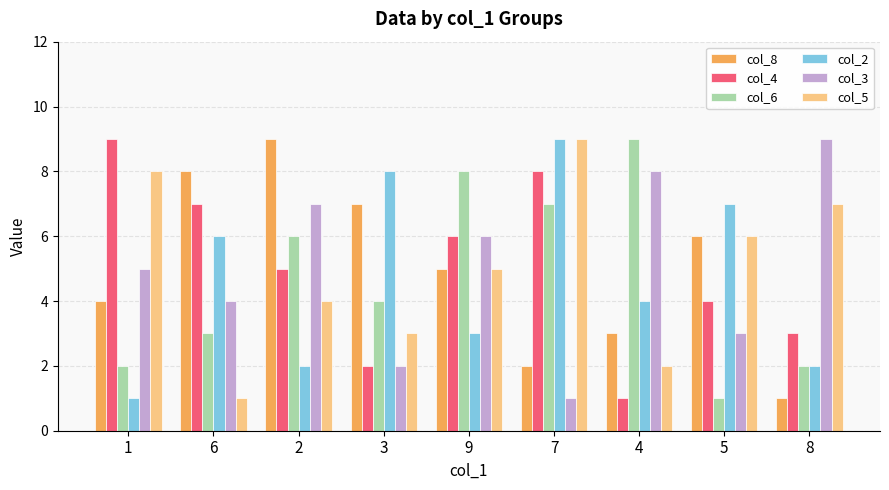

At 6, list the series in order from largest to smallest.

col_8, col_4, col_2, col_3, col_6, col_5